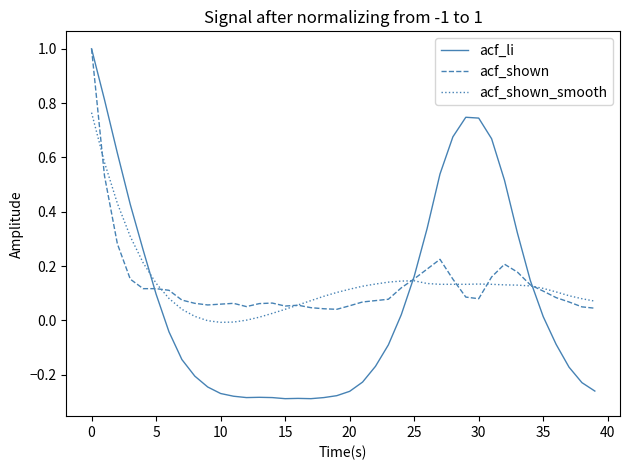

What is the greatest value displayed?

1.0